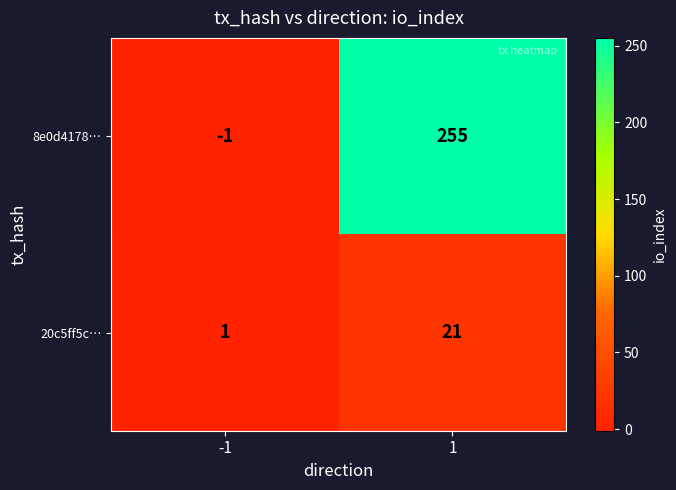

Read the 20c5ff5c… value at 1, to the nearest 5.

20